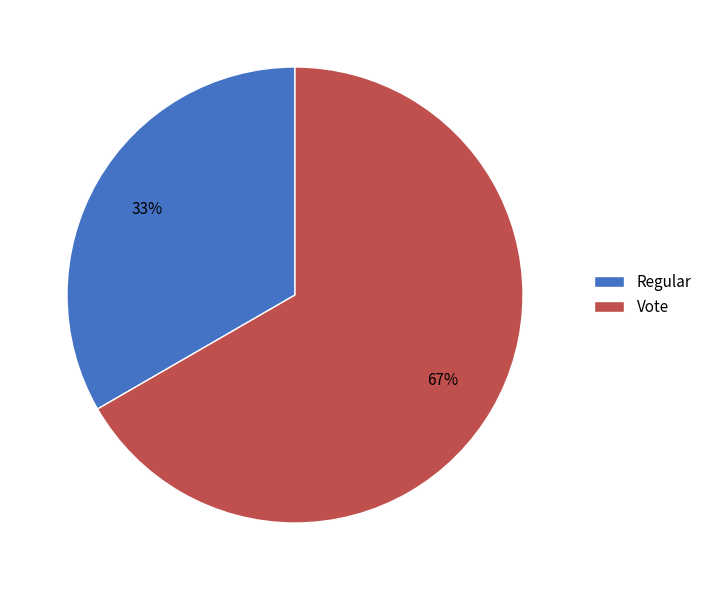

The Vote slice represents 72% of the pie. True or false?

False